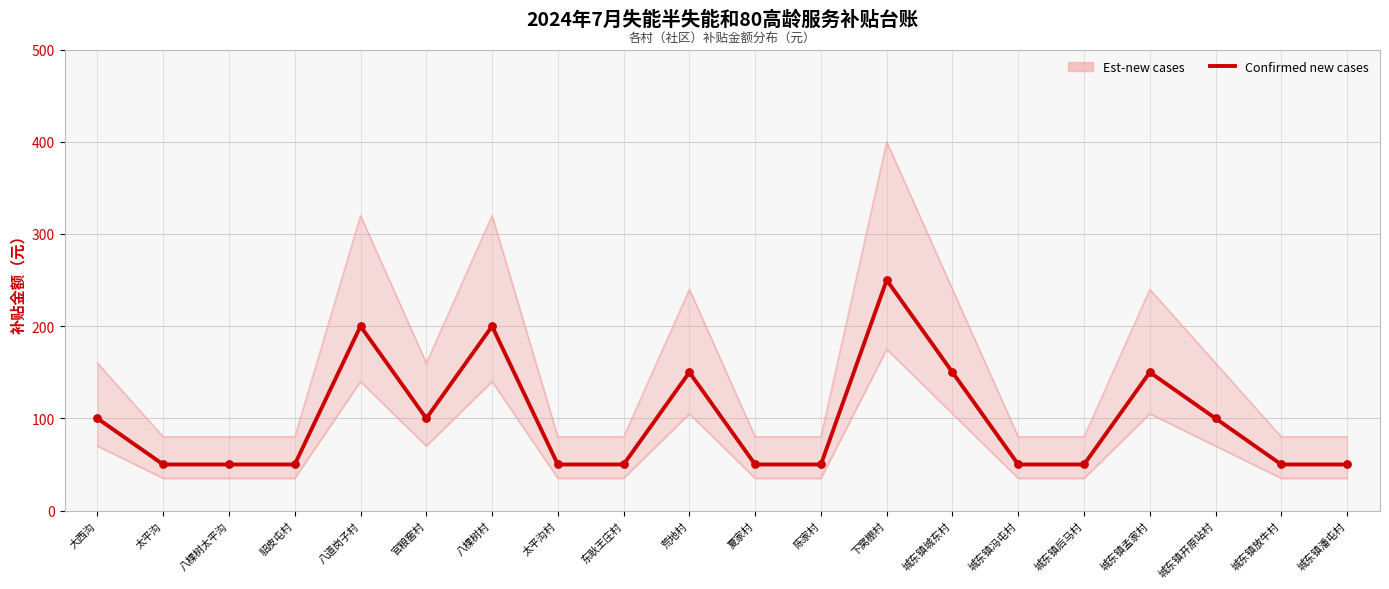

Approximately how many times larger is the value at 城东镇城东村 compared to 八棵树太平沟?

3.0